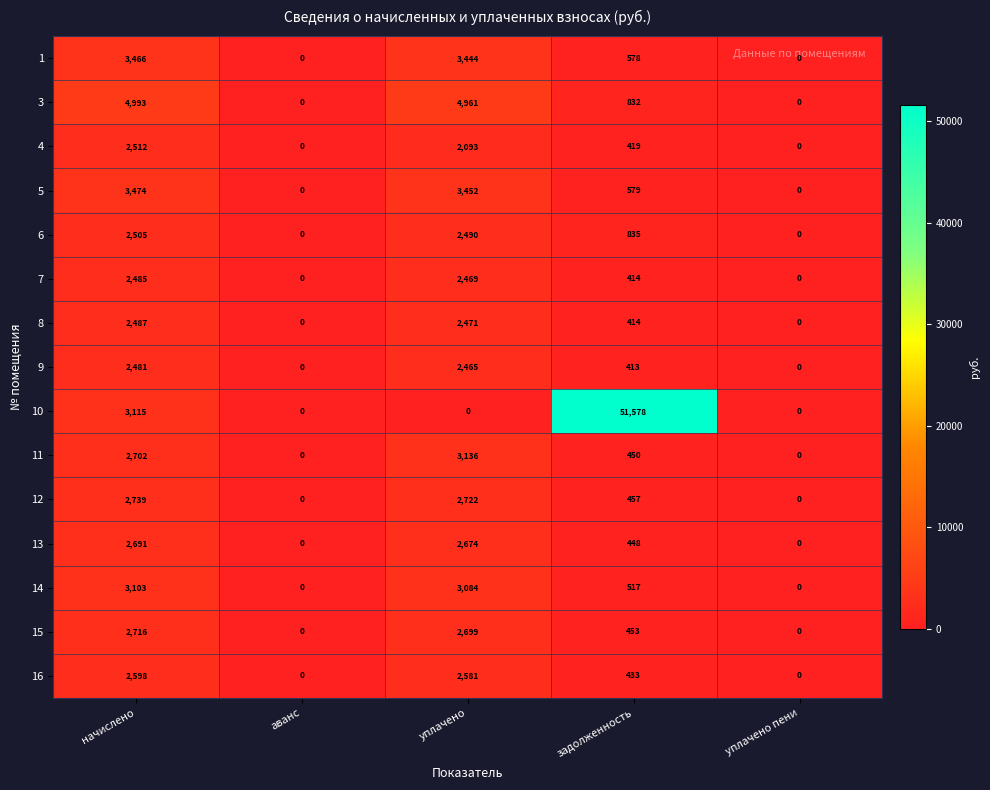

What is the sum of the 6 values at аванс and уплачено?

2490